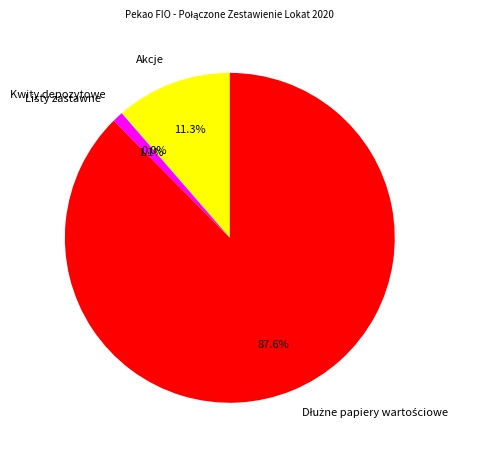

What percentage do Akcje and Listy zastawne together represent?

12.4%